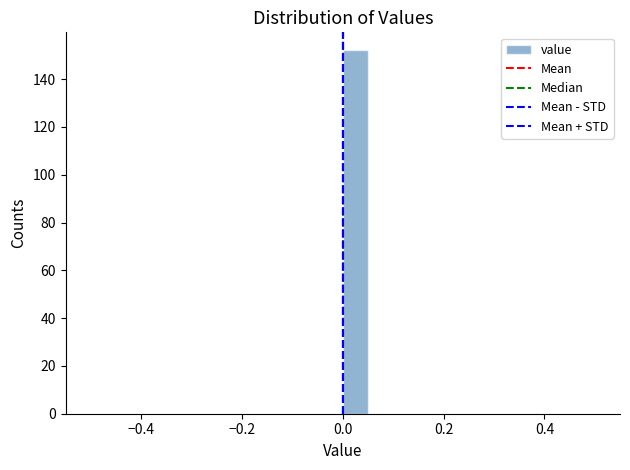

Read against the x-axis, roughly where is the centre of the tallest bar?

0.02